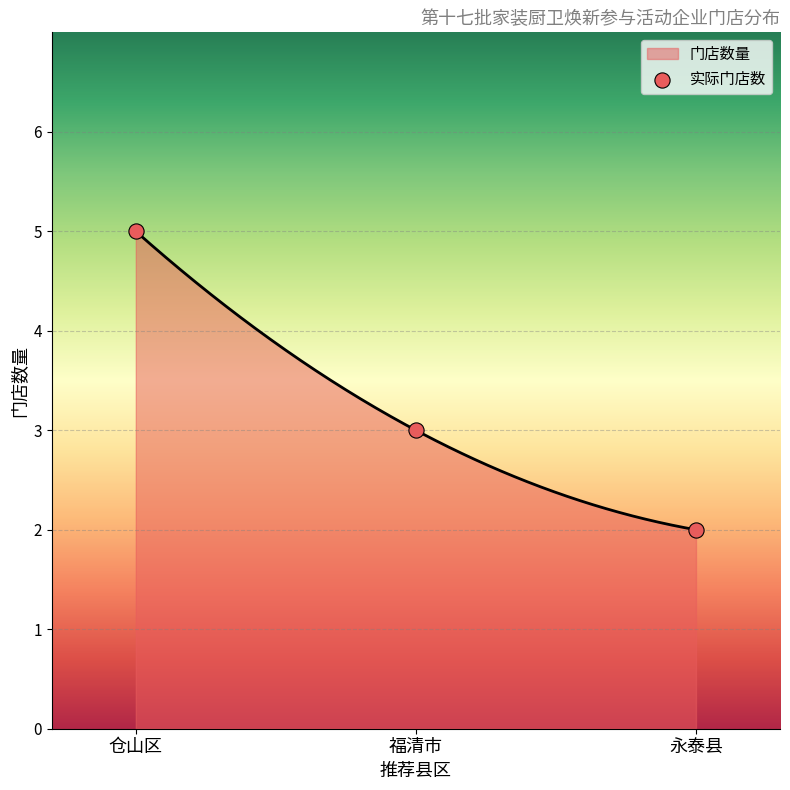

Between 仓山区 and 永泰县, which is larger?

仓山区